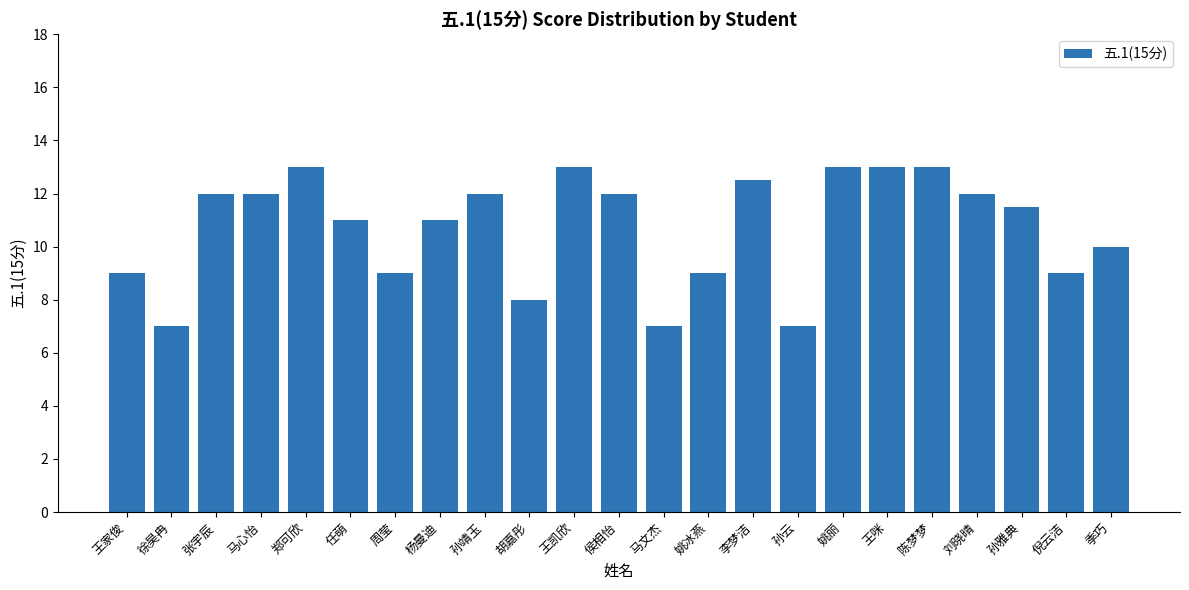

What value does the data have at 孙靖玉?

12.0